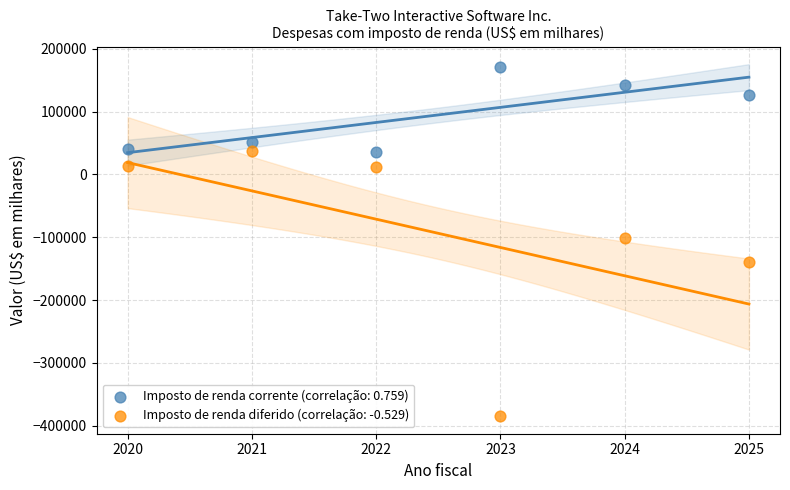

Which series has the widest spread of Y values?

Imposto de renda diferido (correlação: -0.529)